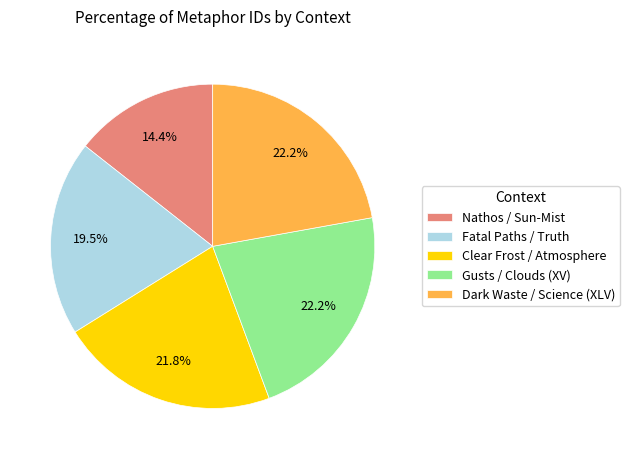

How many slices are in this pie chart?

5